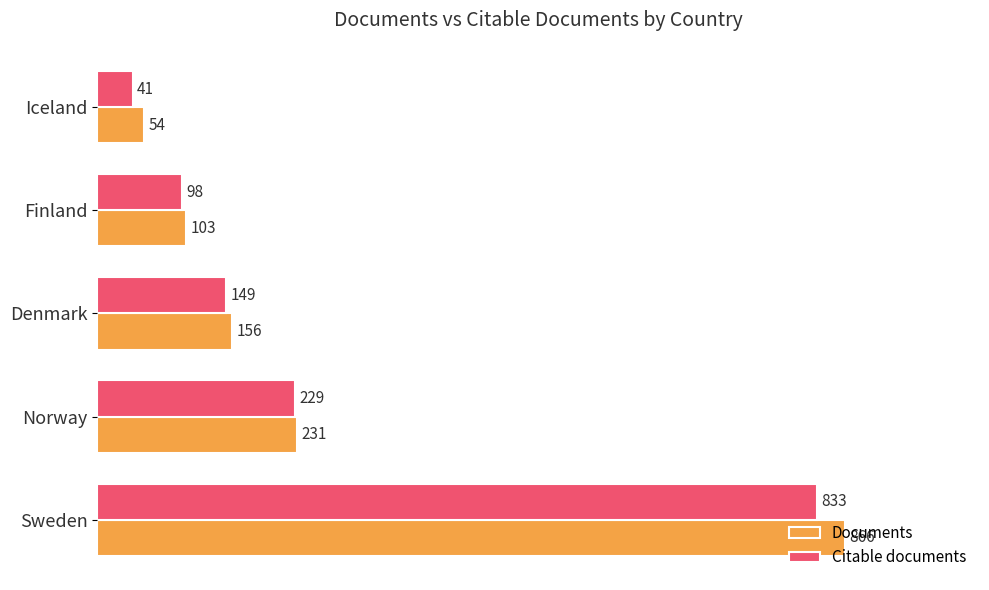

What is the difference between the maximum and second lowest values in the Citable documents series?

735